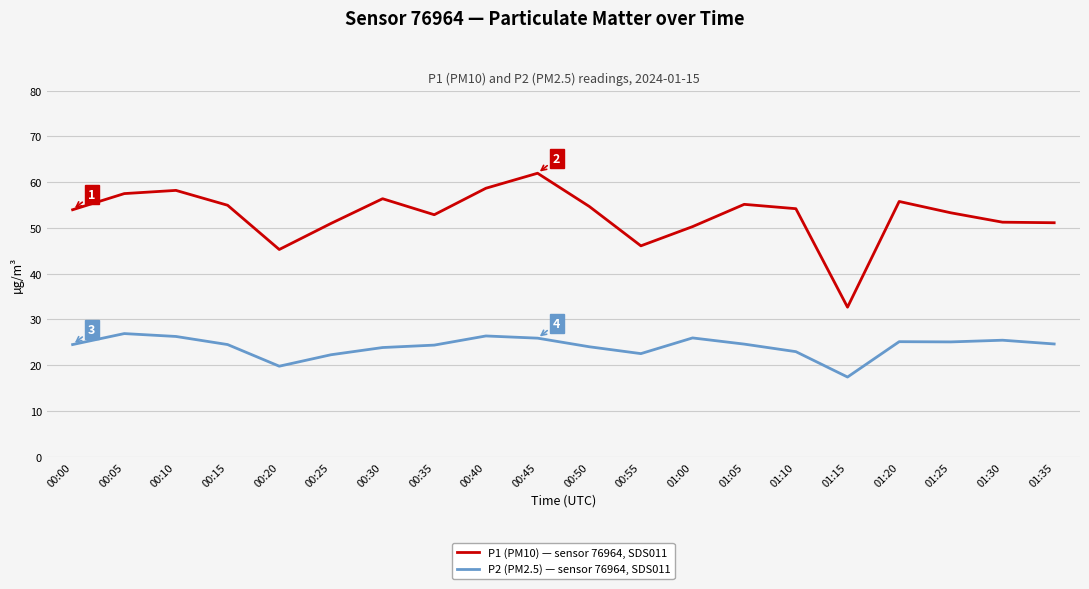

Count the number of categories in the chart.

20